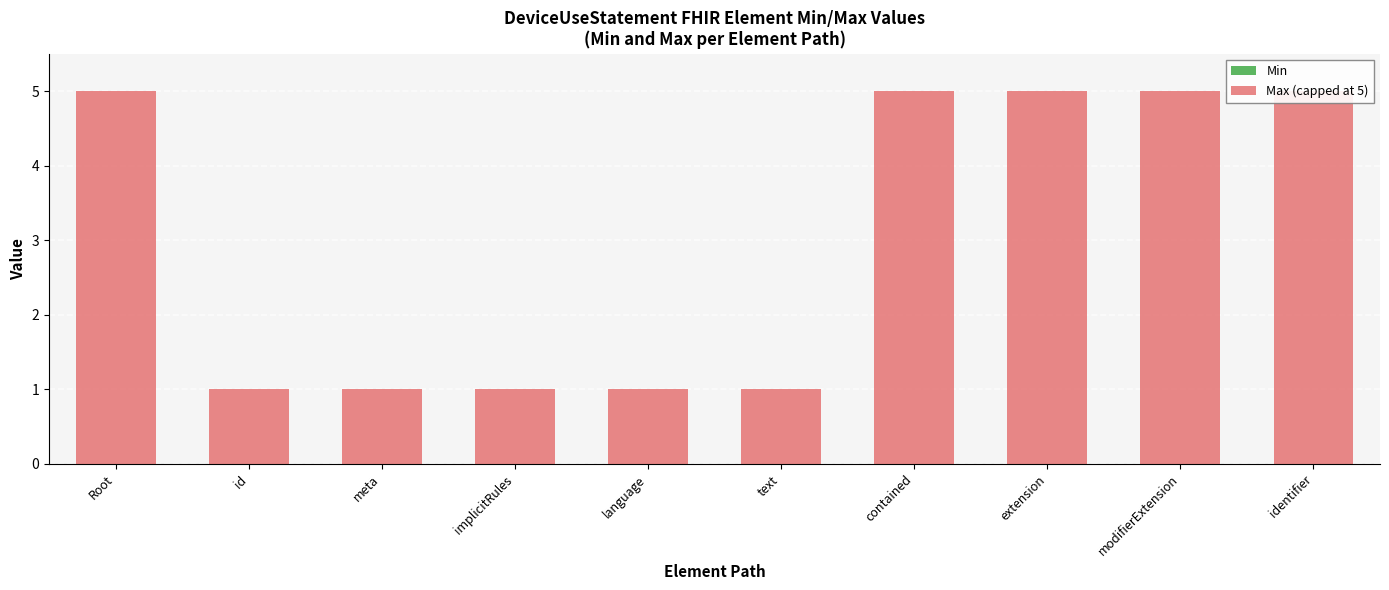

Which label corresponds to the largest value in the chart?

Root